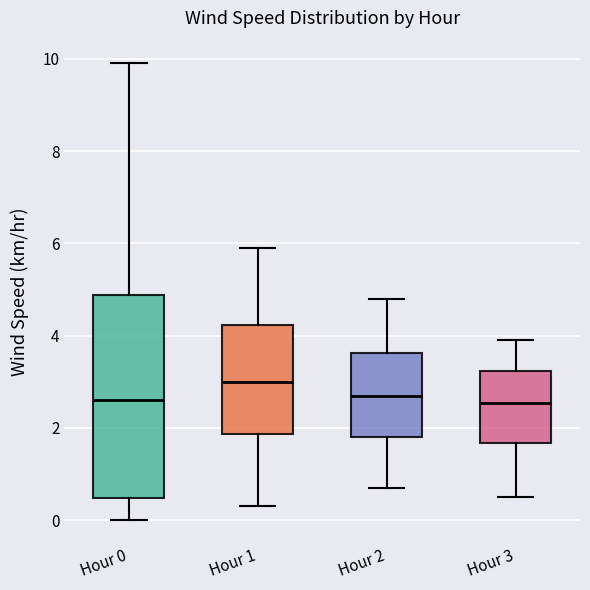

Where does the median line of the box for Hour 2 sit on the y-axis? The values are not printed on the chart, so give them approximately, as read against the axis.

2.8